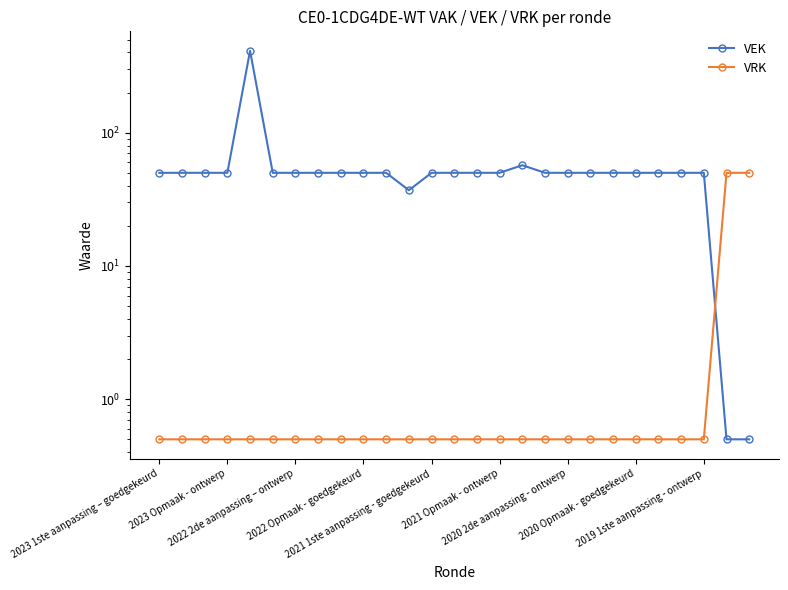

What is the maximum value for VEK?

412.0